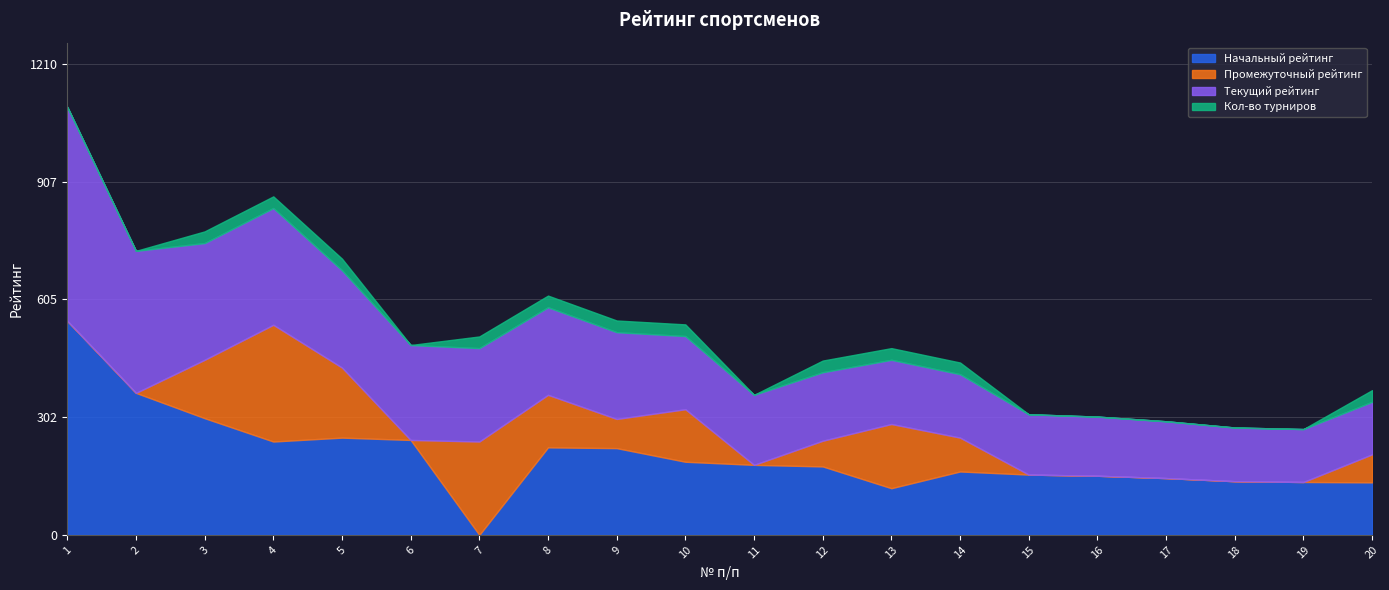

What is the value of the Промежуточный рейтинг point at the 13th from the left?

165